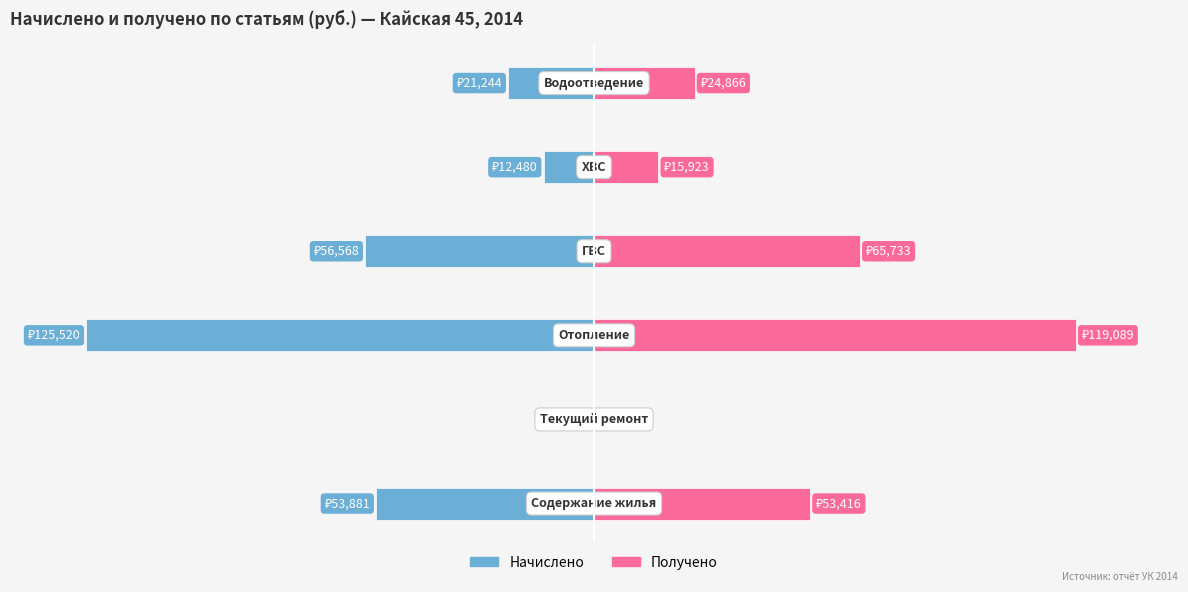

Reading left to right, transcribe all the data shown in this chart.

Начислено: −150000=-53880.7	−100000=0.0	−50000=-125520.0	0=-56568.0	50000=-12480.1	100000=-21244.5
Получено: −150000=53416.4	−100000=0.0	−50000=119089.0	0=65732.8	50000=15922.7	100000=24866.1